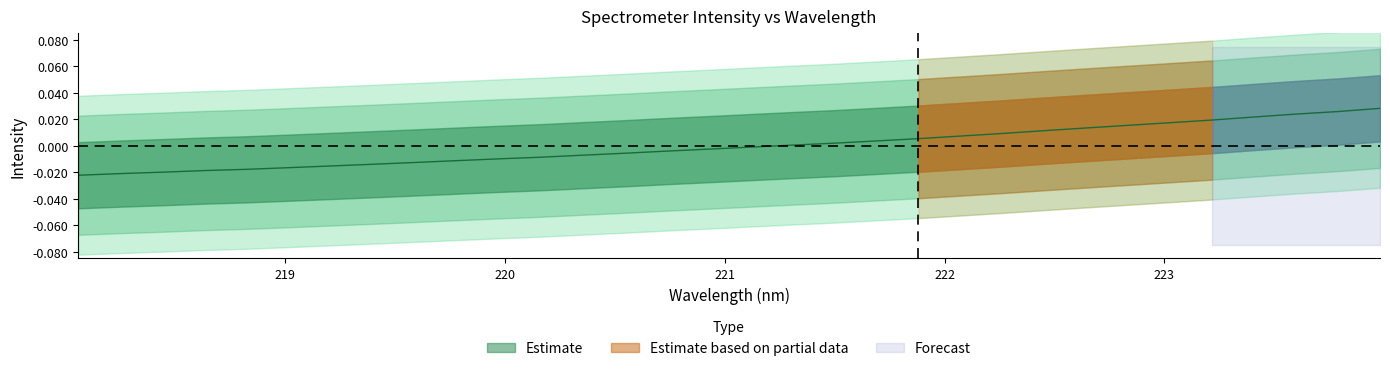

How many negative values are there?

17